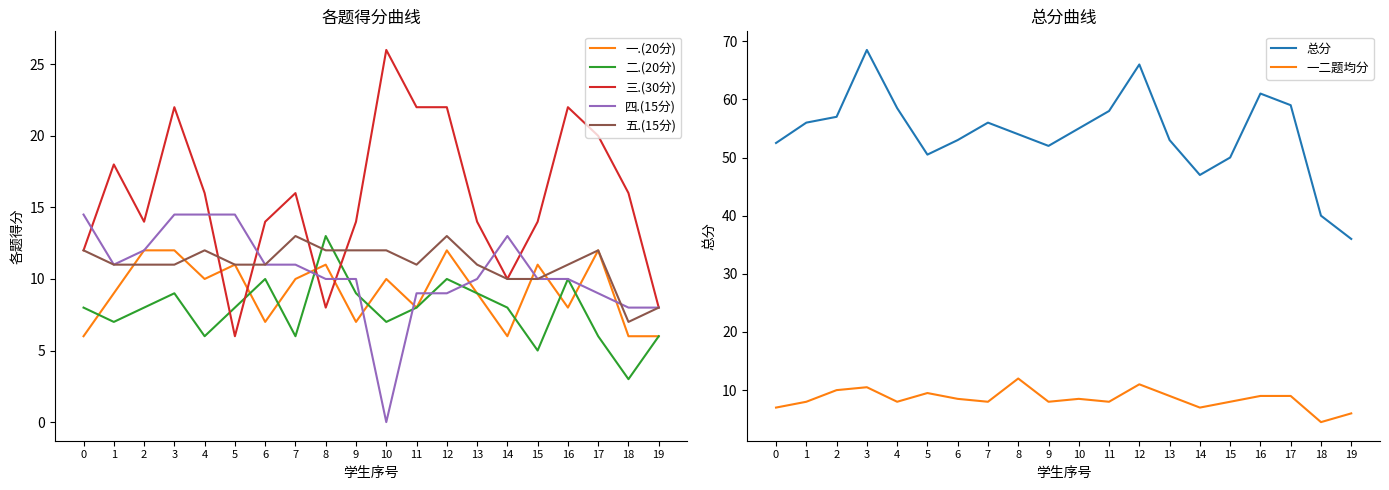

Which category has the lowest value in the 五.(15分) series?

18